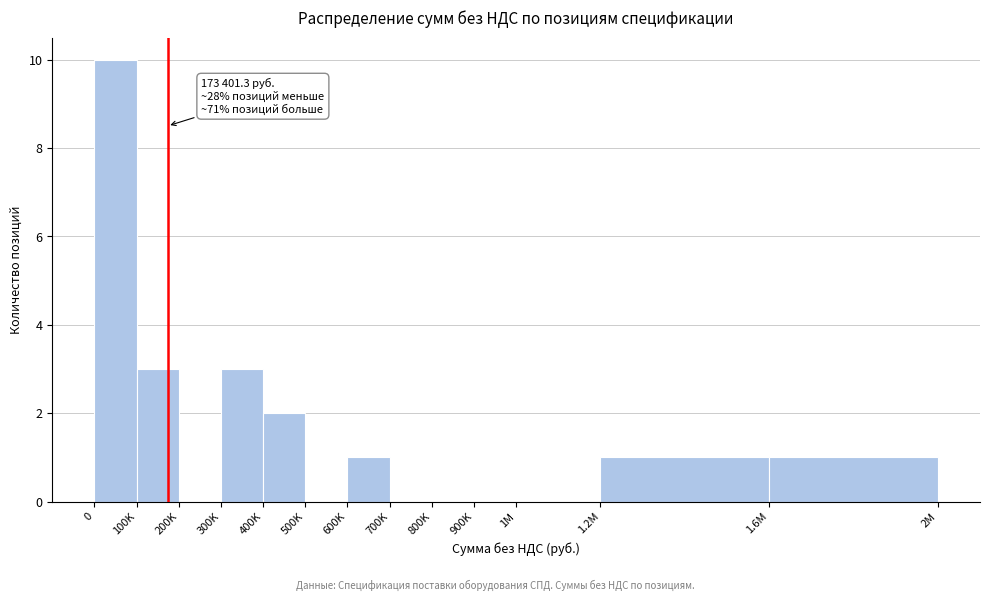

Reading left to right, what are all the values shown in this chart?

0=10	100K=3	200K=0	300K=3	400K=2	500K=0	600K=1	700K=0	800K=0	900K=0	1M=0	1.2M=1	1.6M=1